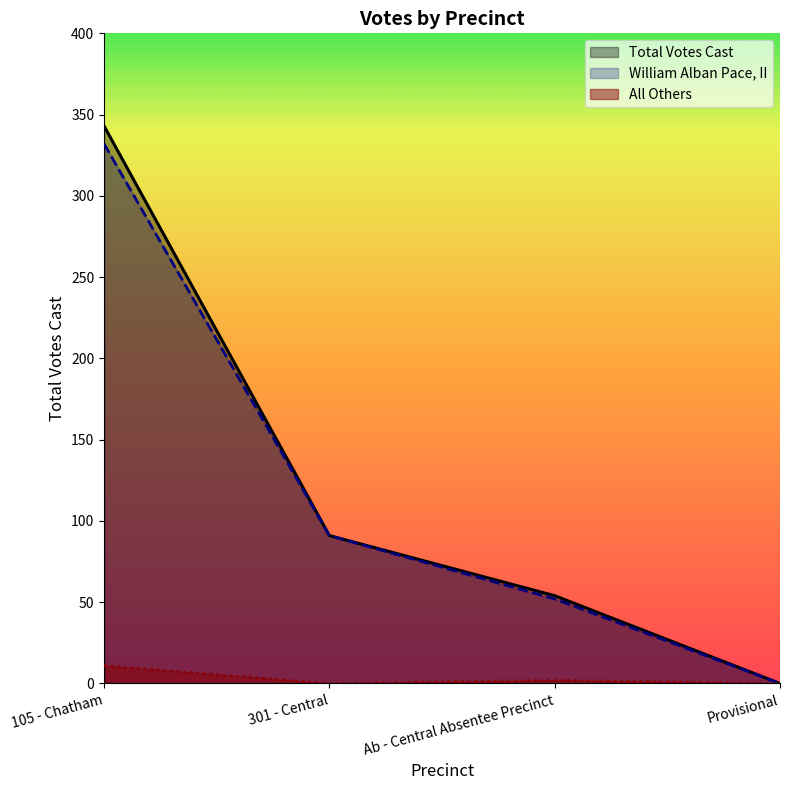

What is the maximum value shown in the chart?

343